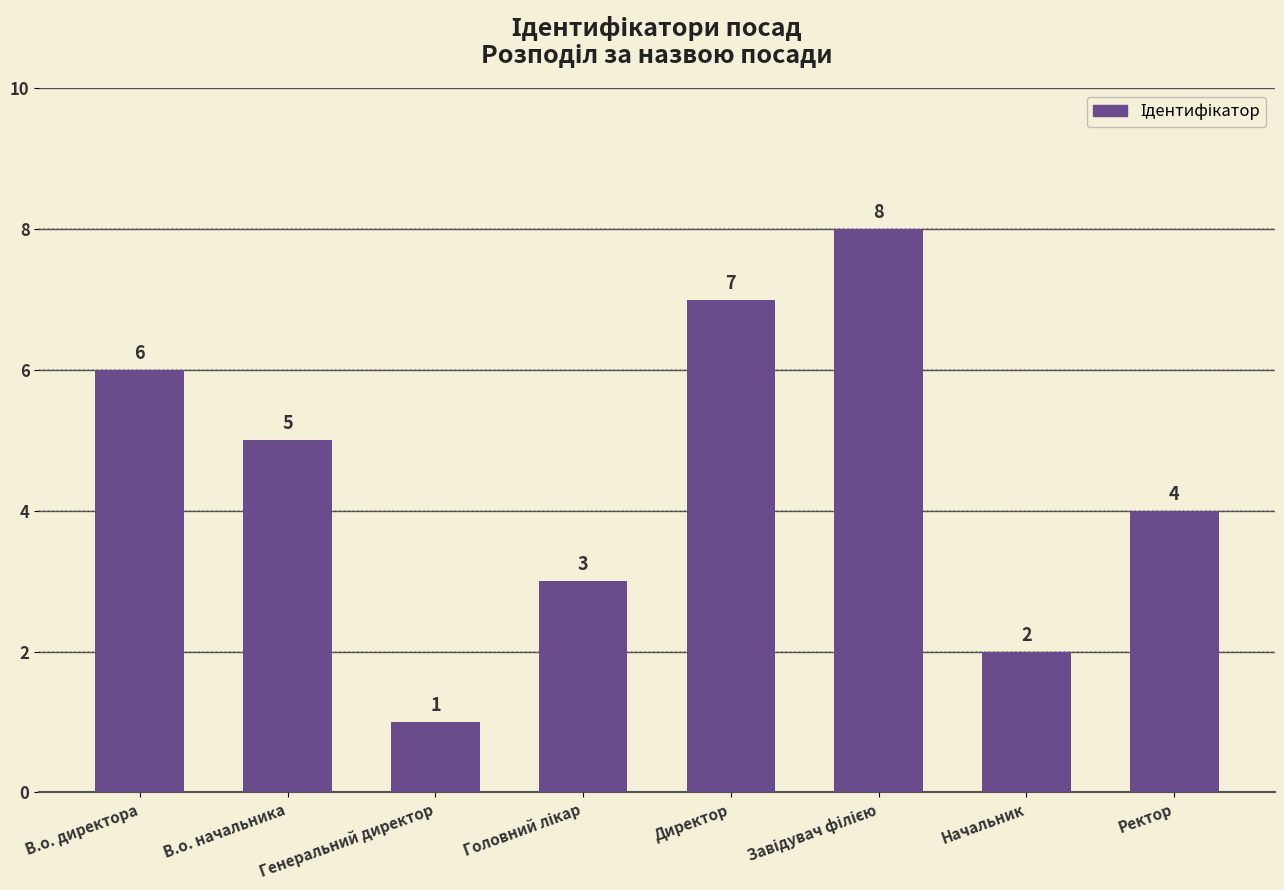

What is the value of the 4th bar from the left?

3